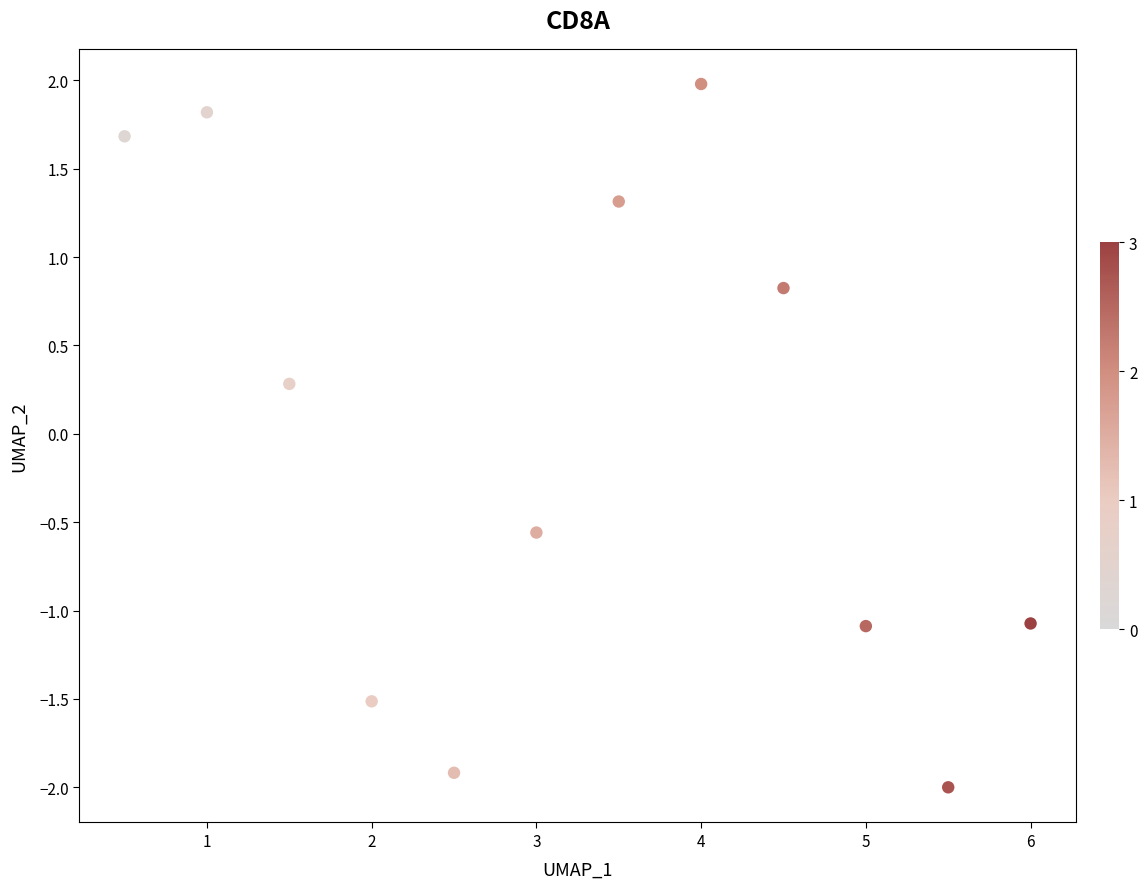

What Y value in the scatter plot is closest to 0?

0.3